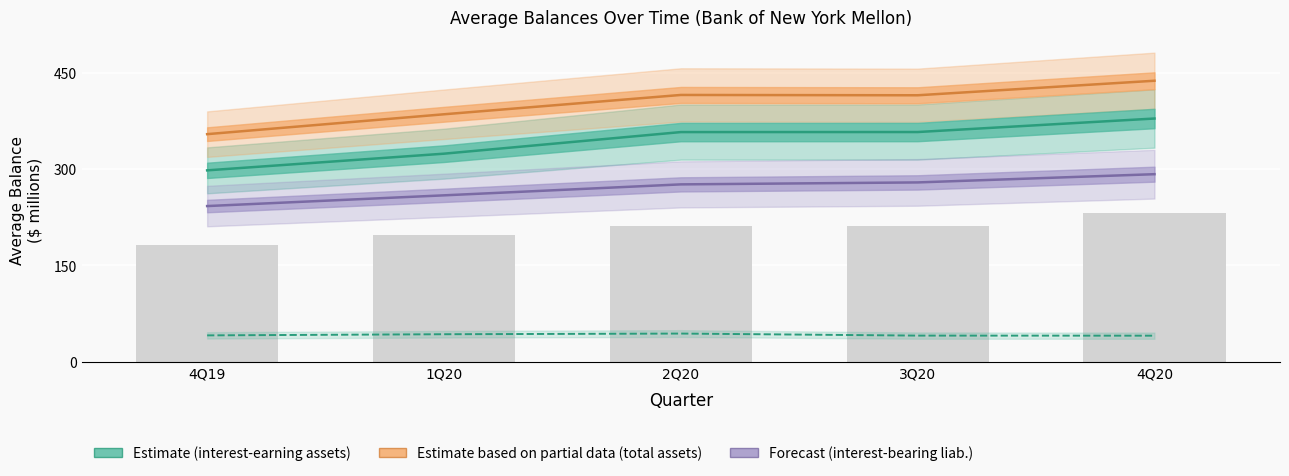

At which category does the chart reach its minimum across all series?

4Q20